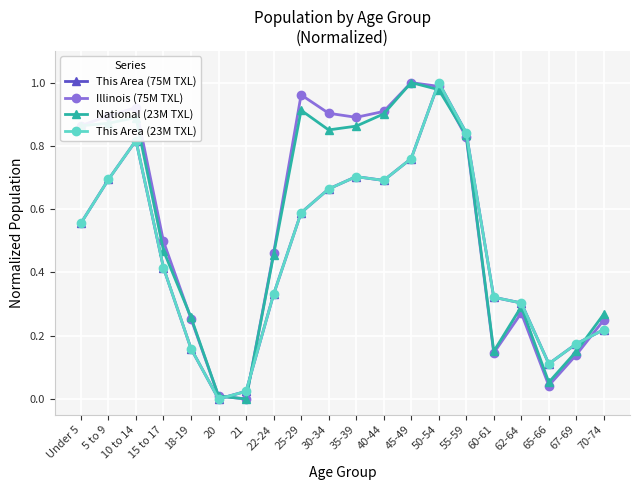

Does the chart have visible grid lines?

Yes